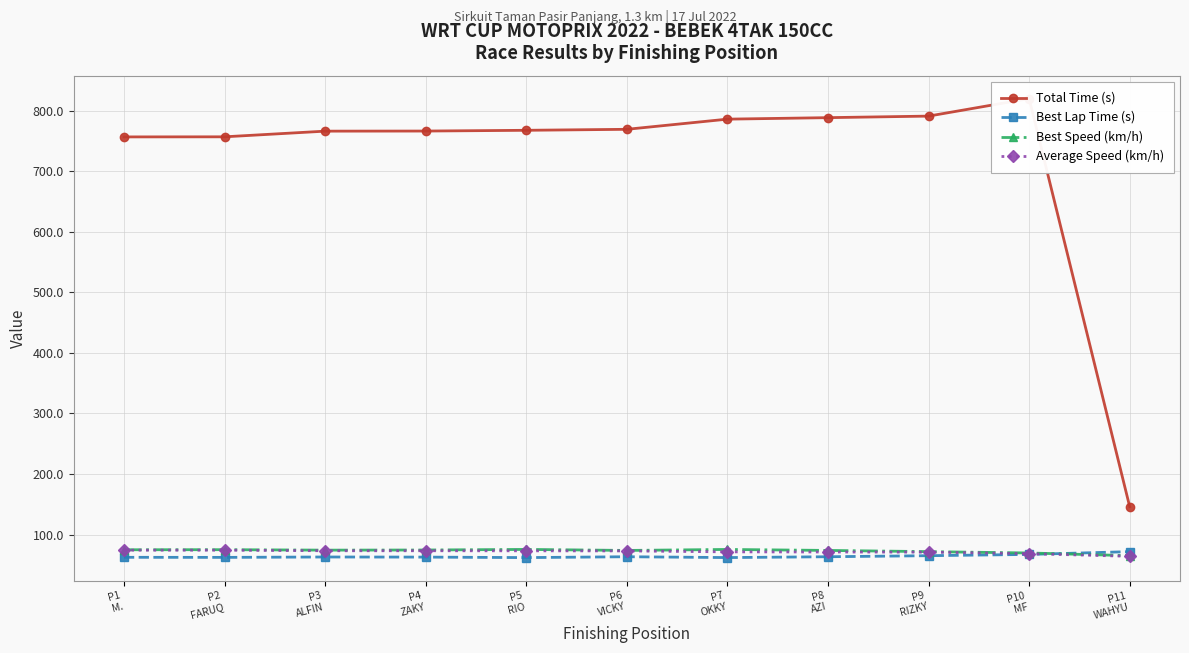

Which series has the widest spread of values?

Total Time (s)